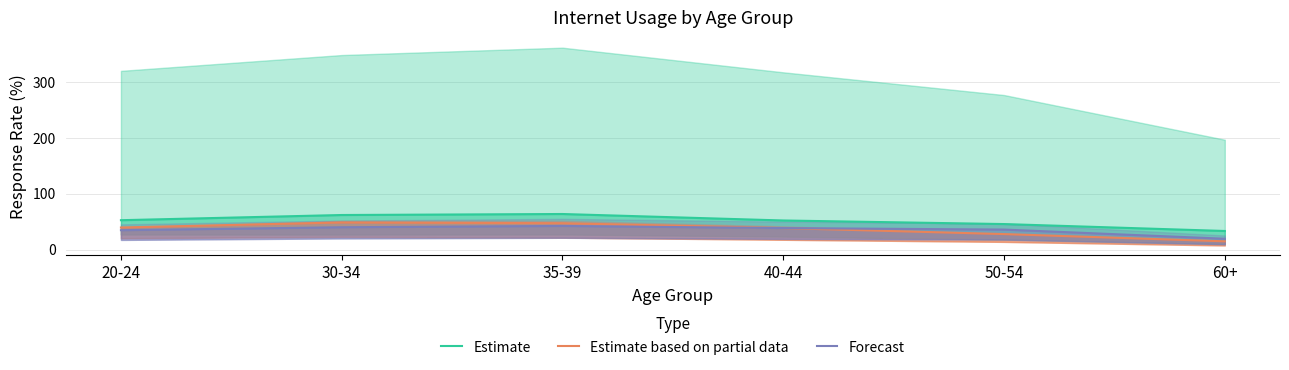

What position from the left is 35-39?

3